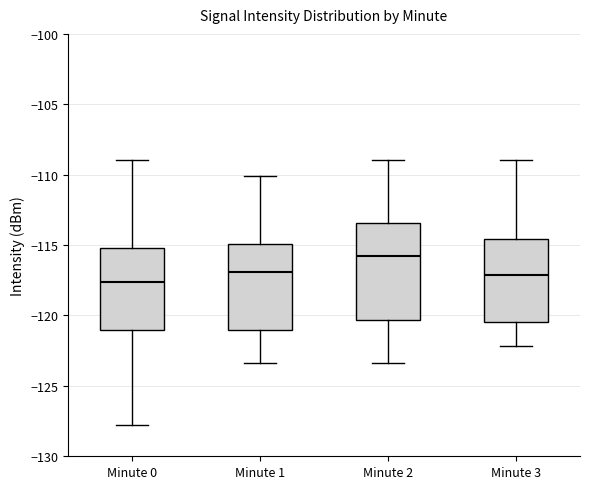

Which box is the tallest, from its lower edge to its upper edge?

Minute 2